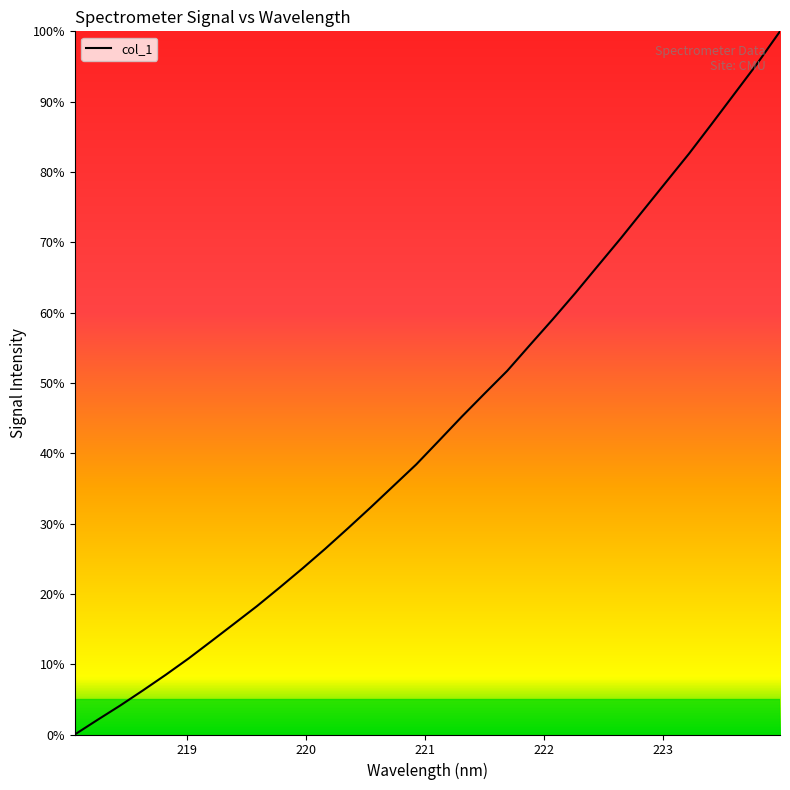

What is the greatest value displayed?

100.0